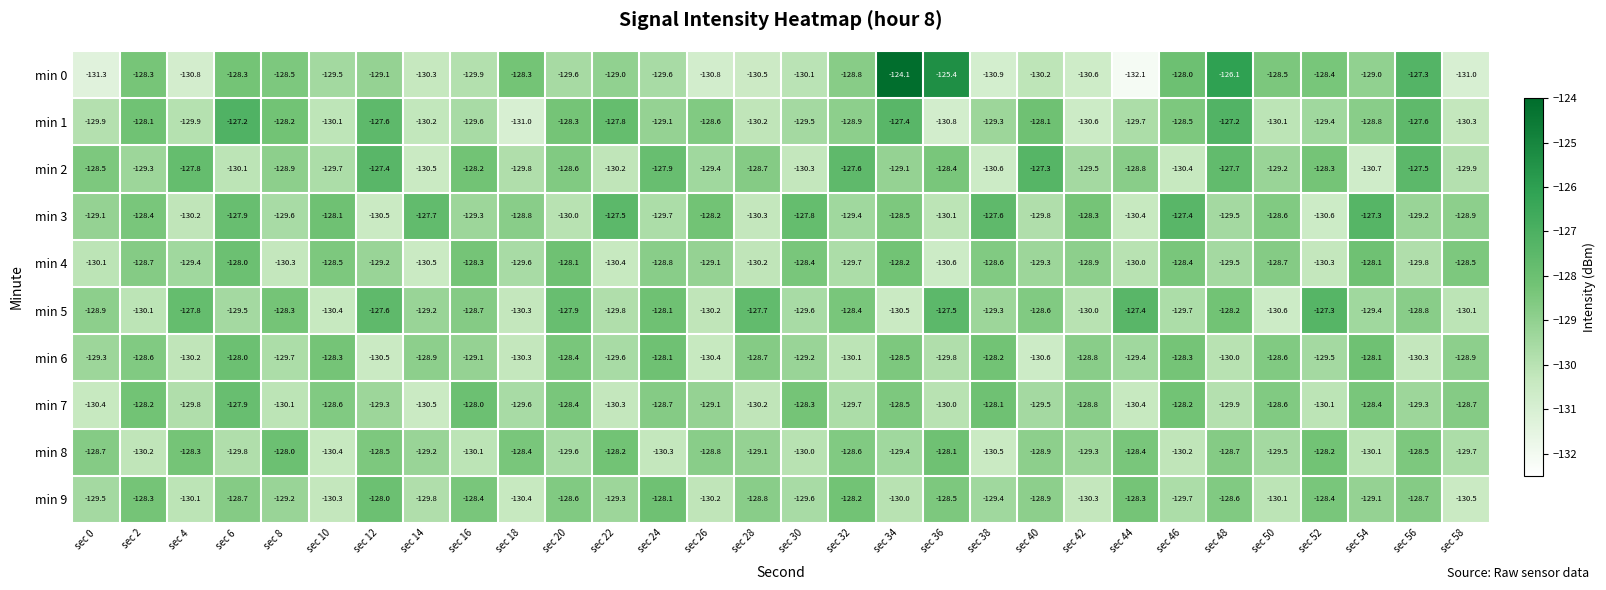

At which label is min 2 closest to -129?

sec 8